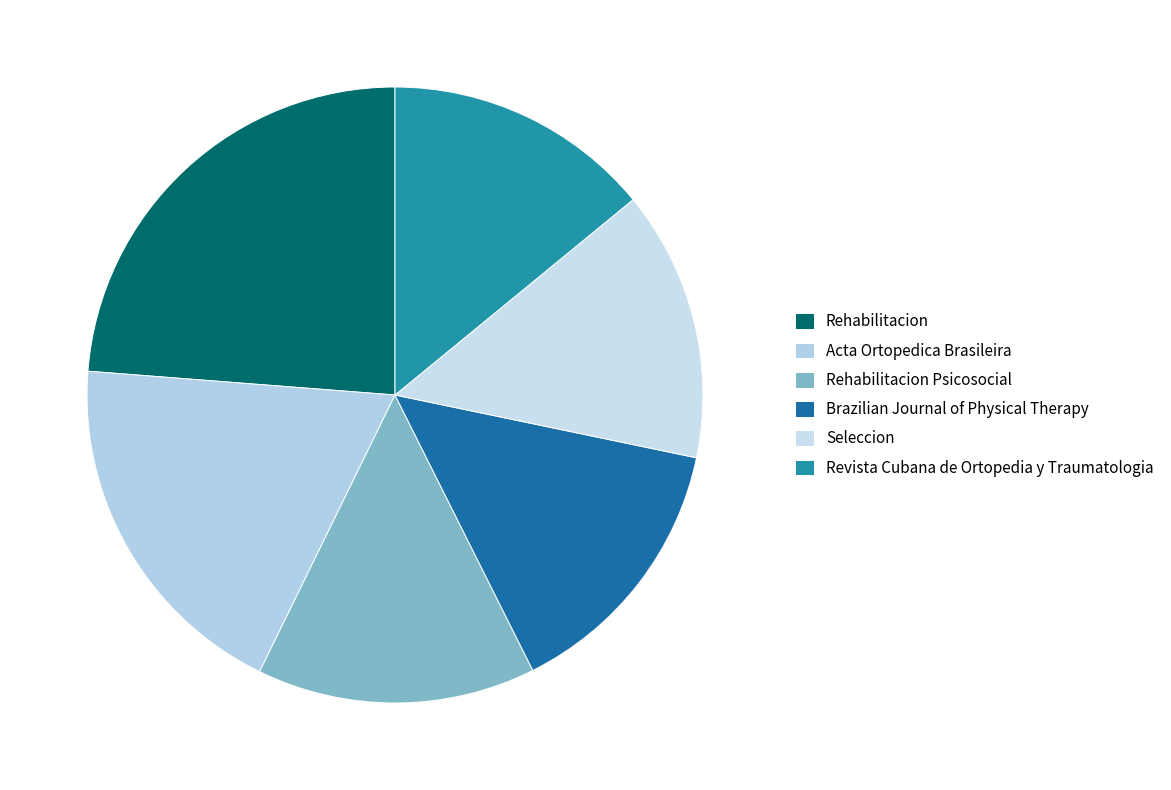

To the nearest percent, what portion does Revista Cubana de Ortopedia y Traumatologia represent?

14%